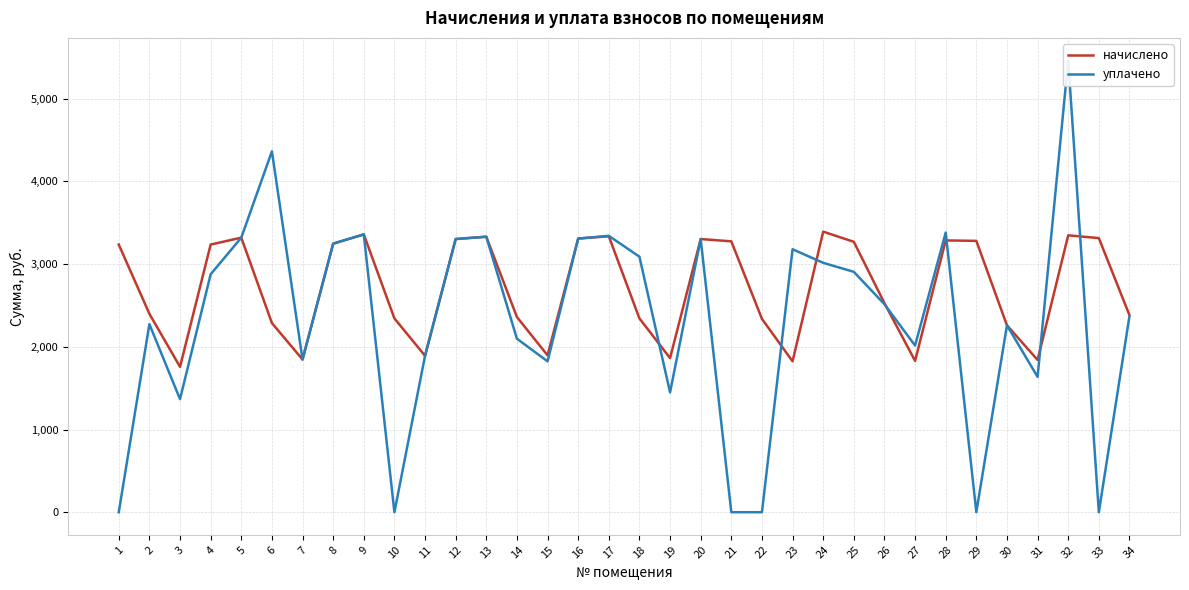

Reading right to left, transcribe all the data shown in this chart.

начислено: 34=2382.7	33=3314.5	32=3348.0	31=1841.4	30=2259.9	29=3281.0	28=3286.6	27=1830.2	26=2527.7	25=3269.9	24=3392.6	23=1824.7	22=2338.0	21=3275.5	20=3303.4	19=1863.7	18=2343.6	17=3336.8	16=3308.9	15=1897.2	14=2360.3	13=3331.3	12=3303.4	11=1891.6	10=2343.6	9=3359.2	8=3247.6	7=1847.0	6=2287.8	5=3320.1	4=3236.4	3=1757.7	2=2399.4	1=3236.4
уплачено: 34=2370.7	33=0.0	32=5462.4	31=1636.8	30=2259.9	29=0.0	28=3381.5	27=2015.2	26=2515.1	25=2906.6	24=3015.7	23=3179.7	22=0.0	21=0.0	20=3303.4	19=1449.6	18=3089.5	17=3342.4	16=3308.9	15=1824.7	14=2098.1	13=3331.3	12=3303.4	11=1891.6	10=0.0	9=3359.2	8=3247.6	7=1847.0	6=4363.6	5=3320.1	4=2876.8	3=1367.1	2=2274.2	1=0.0